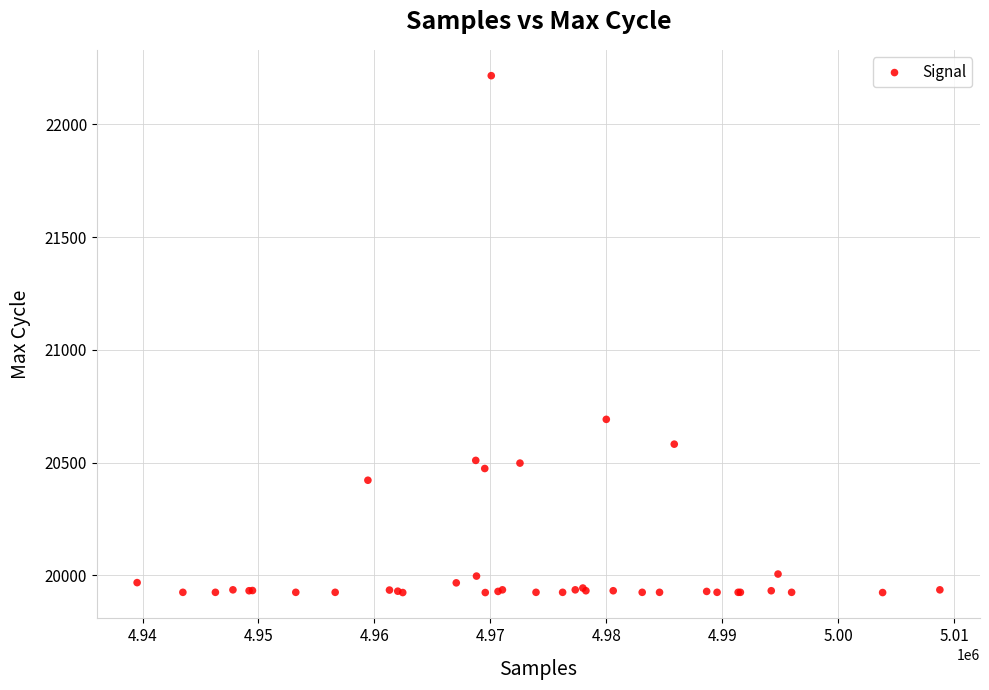

What Y value in the scatter plot is closest to 21070?

20692